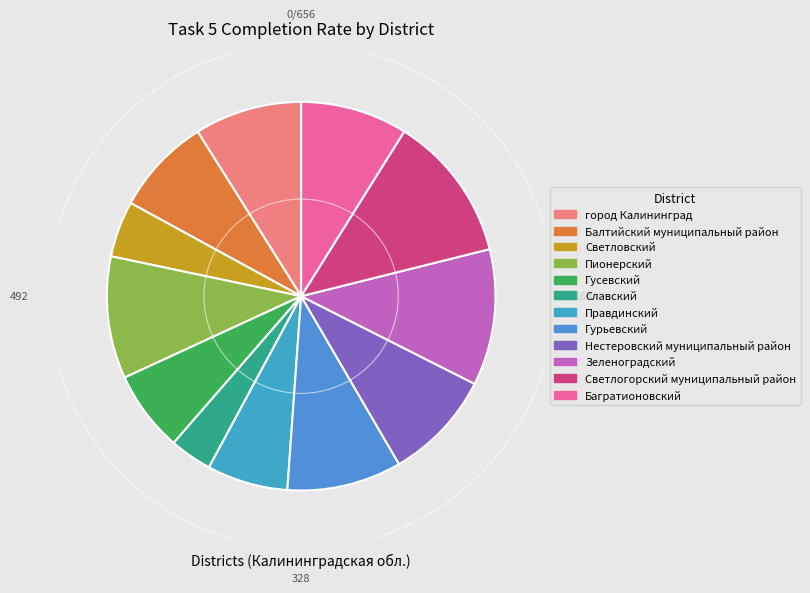

Which category has the biggest portion of the pie?

Светлогорский муниципальный район